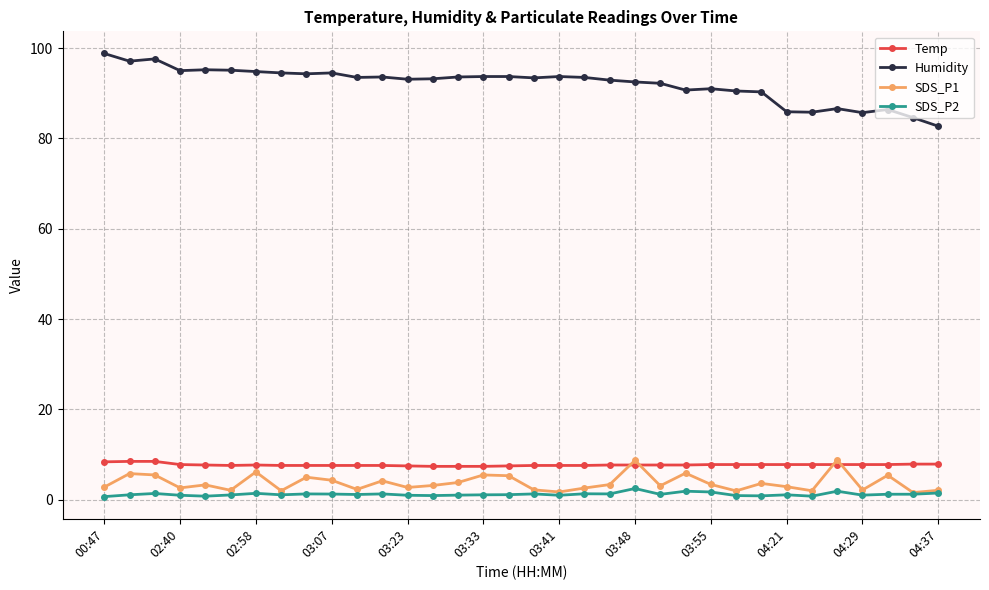

How many distinct data groups are displayed?

4